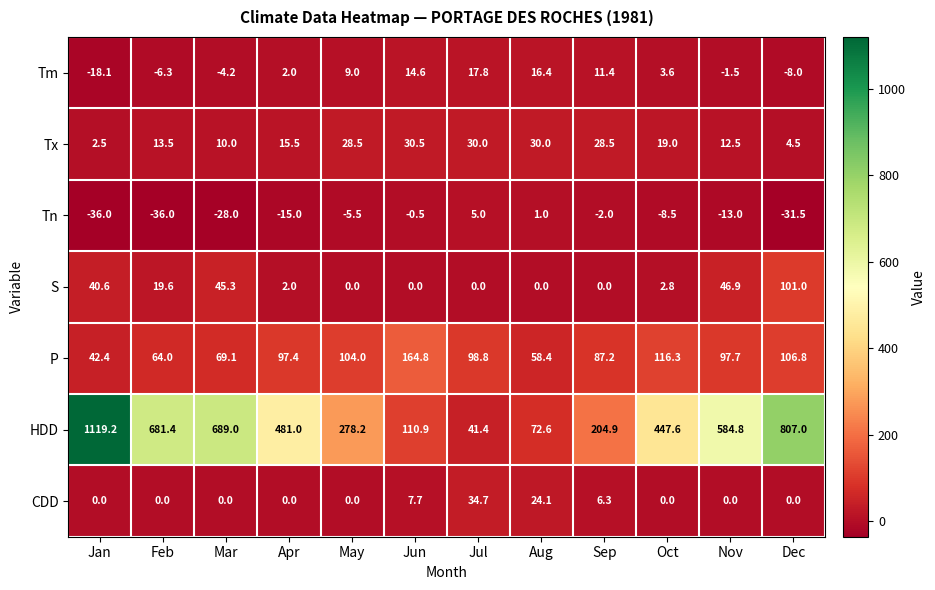

What is the maximum value shown in the chart?

1119.2